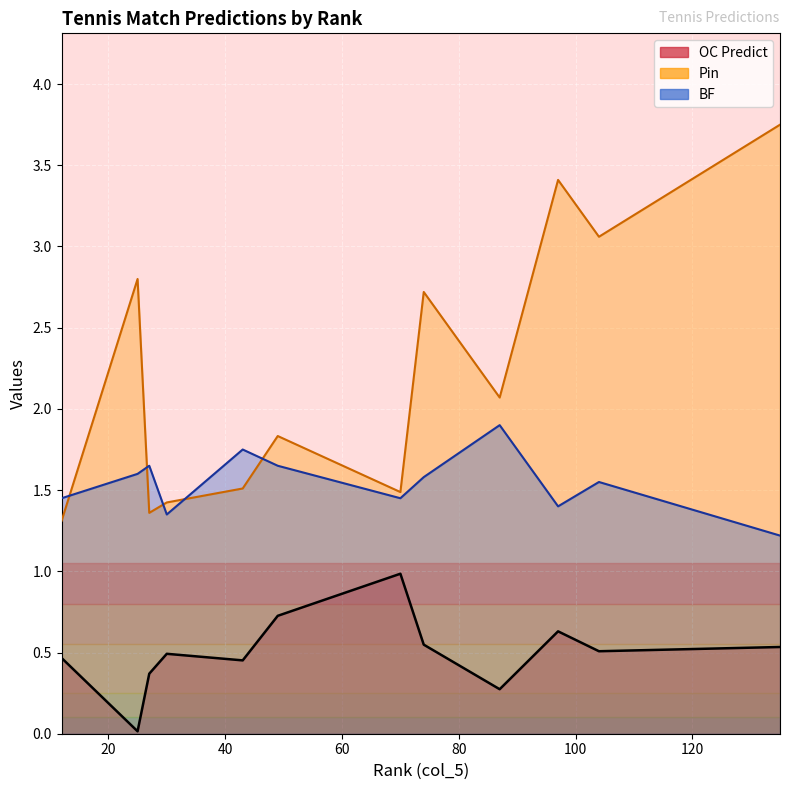

True or false: Pin and BF cross at least once.

True